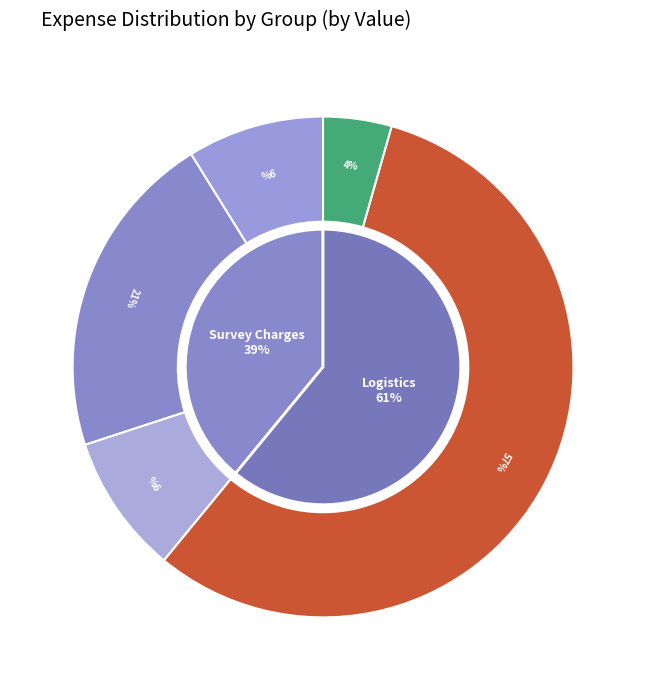

How much of the chart is everything except Survey Charges?

61.0%